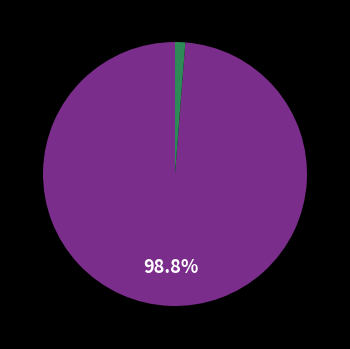

Is there any slice that represents more than half of the pie?

Yes